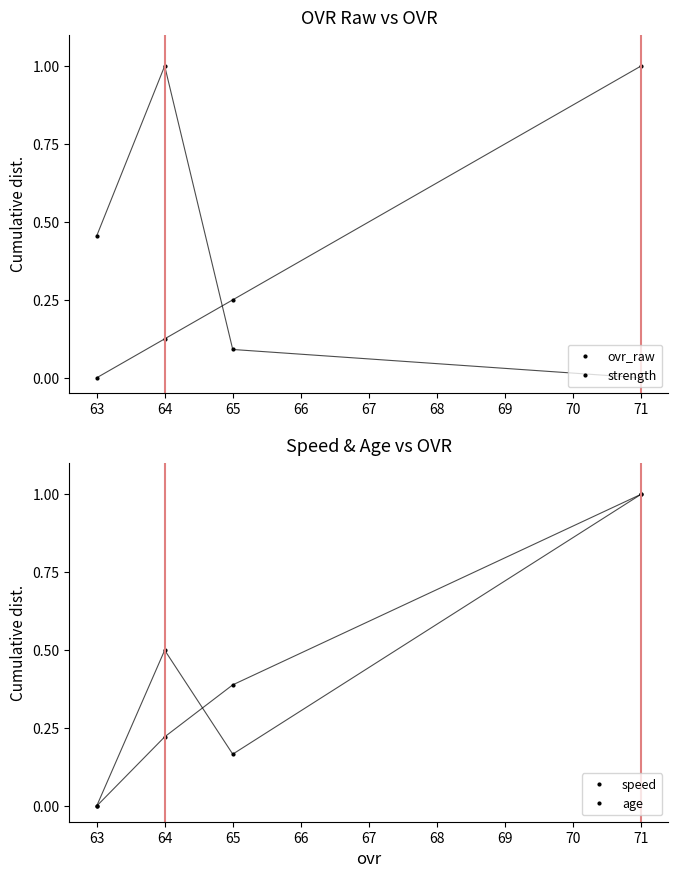

Which series has the largest range (max minus min)?

ovr_raw